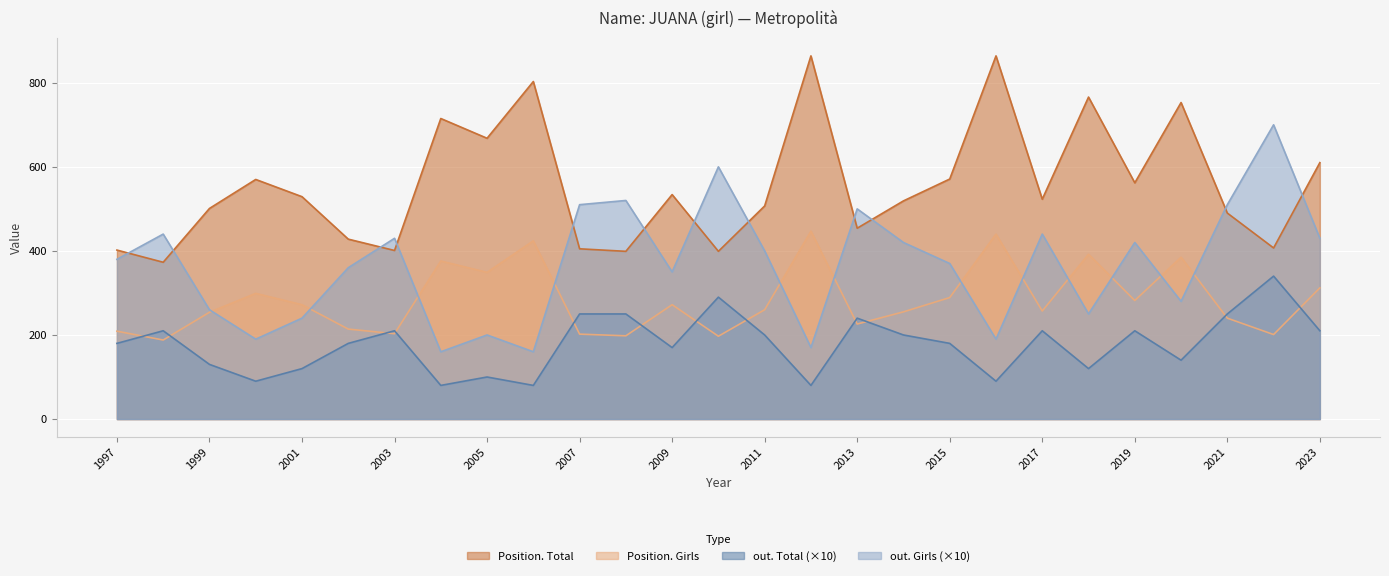

At which label does out. Girls reach its minimum?

2004